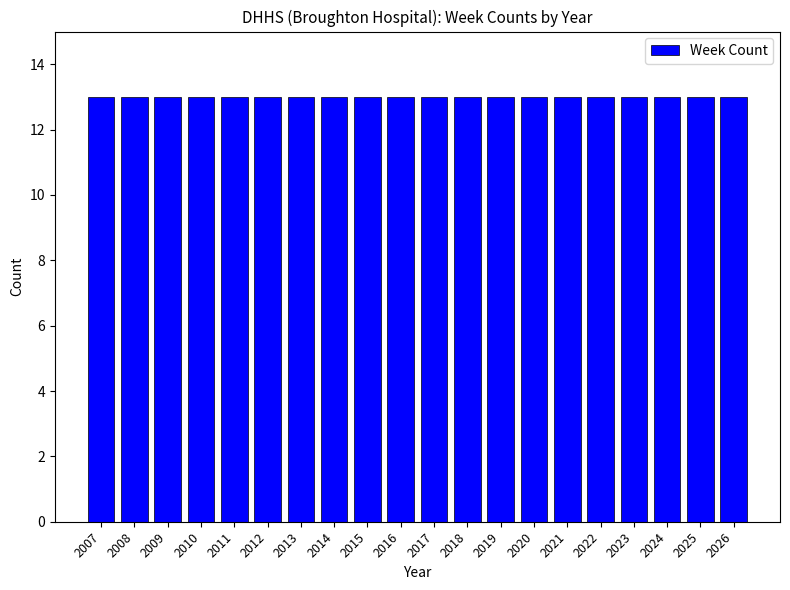

How many bars are there in total?

20